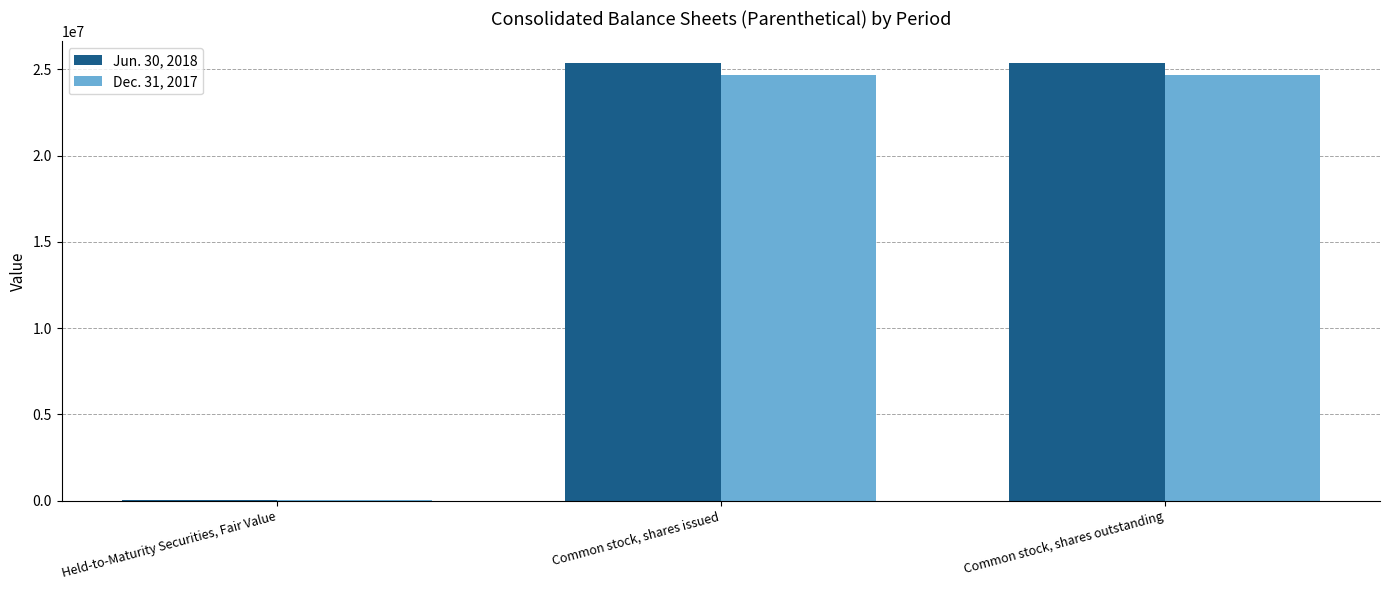

What is the difference between the Jun. 30, 2018 values at Held-to-Maturity Securities, Fair Value and Common stock, shares outstanding?

25347683